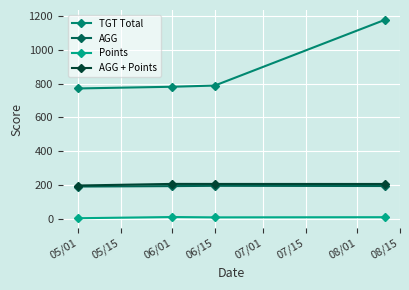

List the series in order of their peak value, highest first.

TGT Total, AGG + Points, AGG, Points